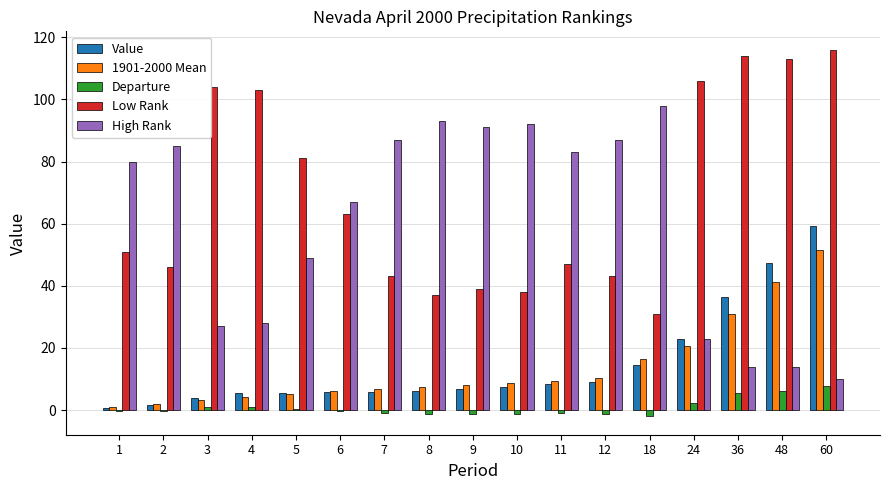

Is it true that Low Rank equals 63.0 at 6?

True